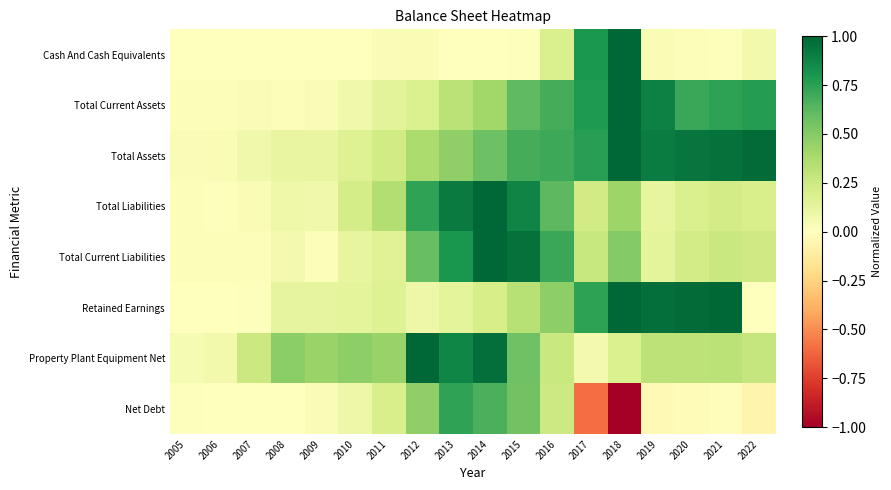

Between 2014 and 2020, which series saw the biggest shift?

Total Liabilities